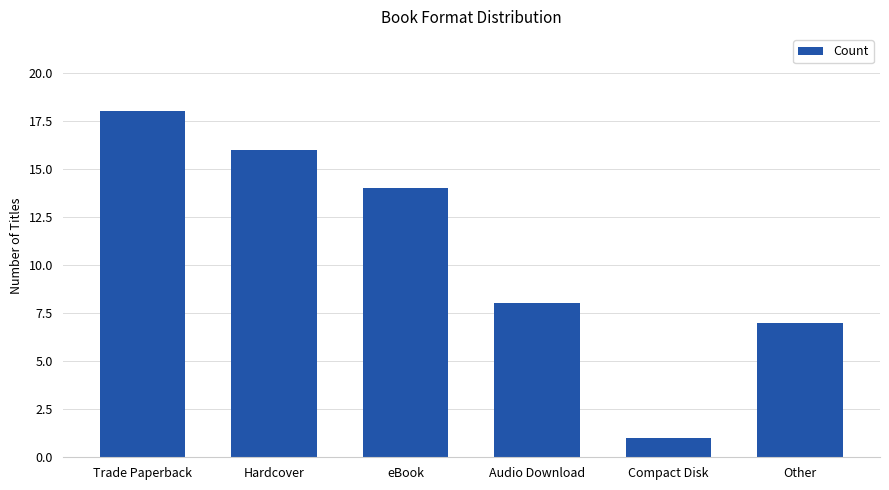

At which label is the value closest to 9?

Audio Download